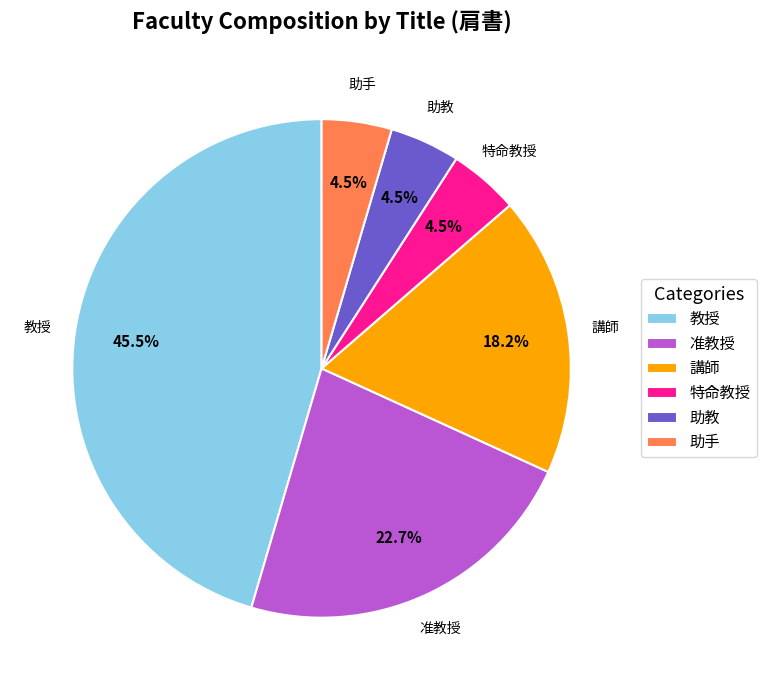

What percentage do 助教 and 講師 together represent?

22.7%